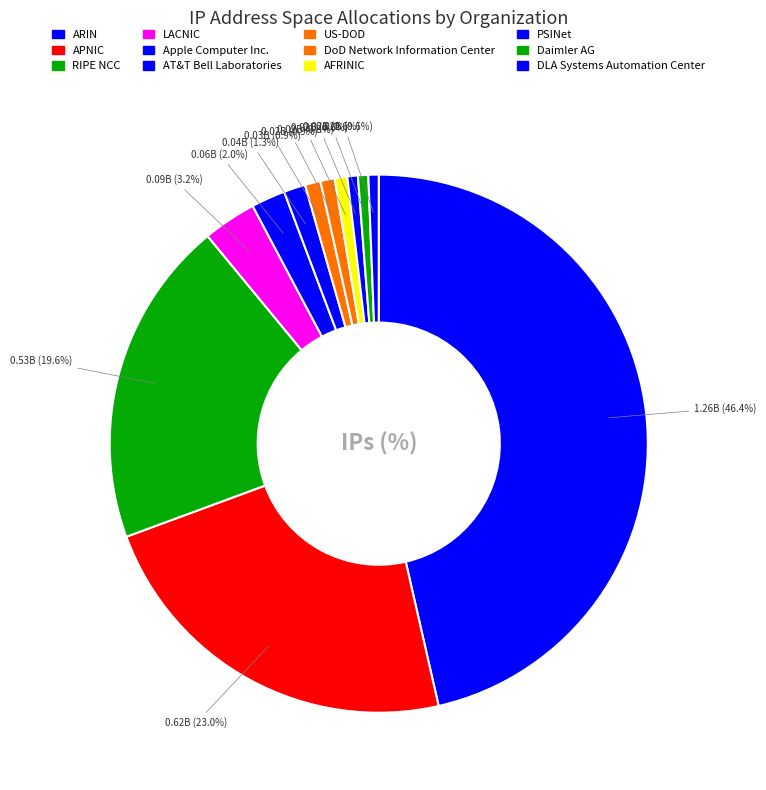

How many slices are in this pie chart?

12